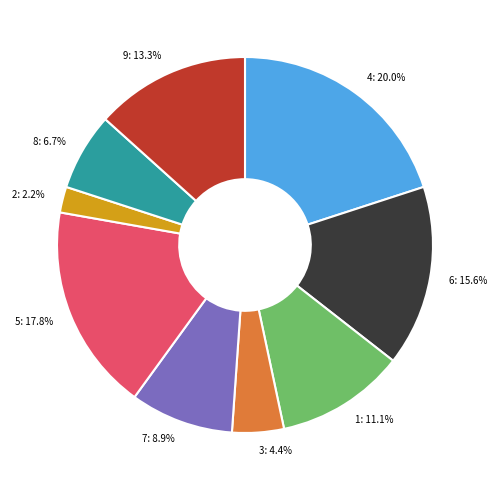

True or false: 1 accounts for 2% of the total.

False